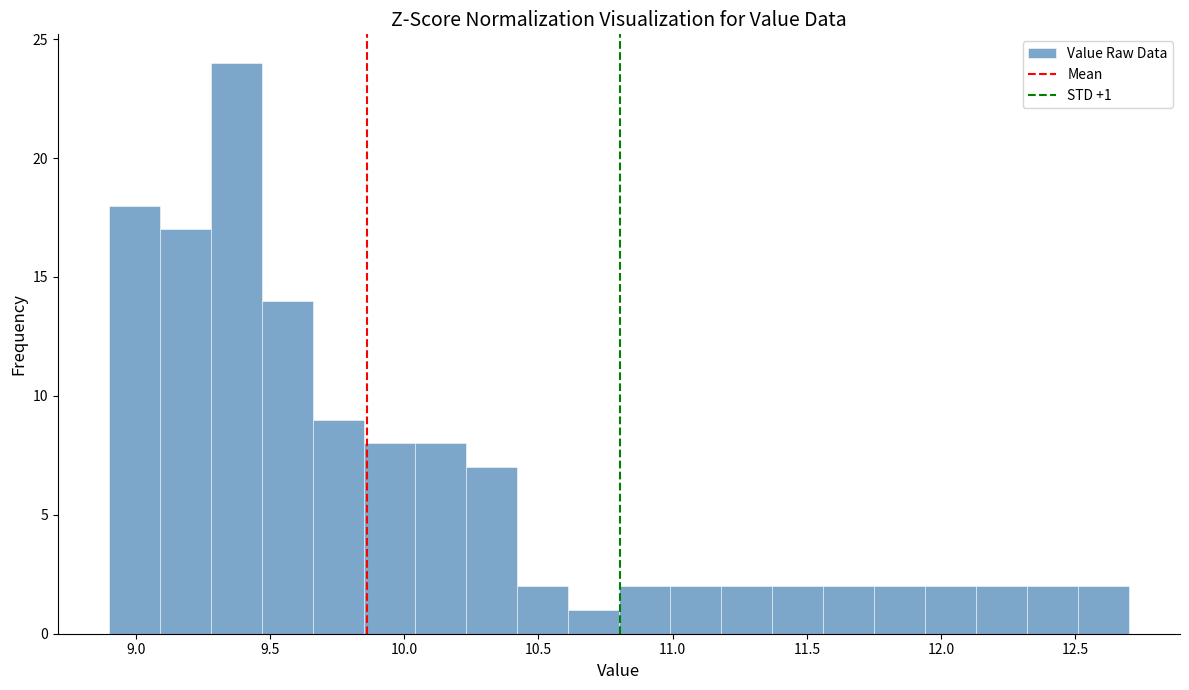

Around what value on the x-axis is the tallest bar? Give the approximate position of its centre, as read against the axis.

9.40